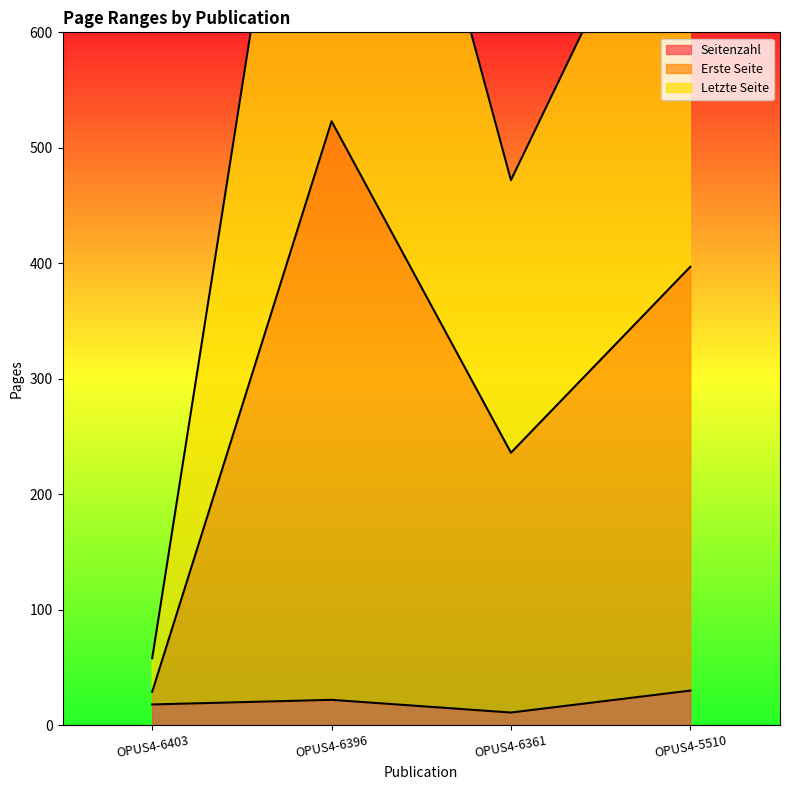

What are all the series names shown in the legend?

Seitenzahl, Erste Seite, Letzte Seite